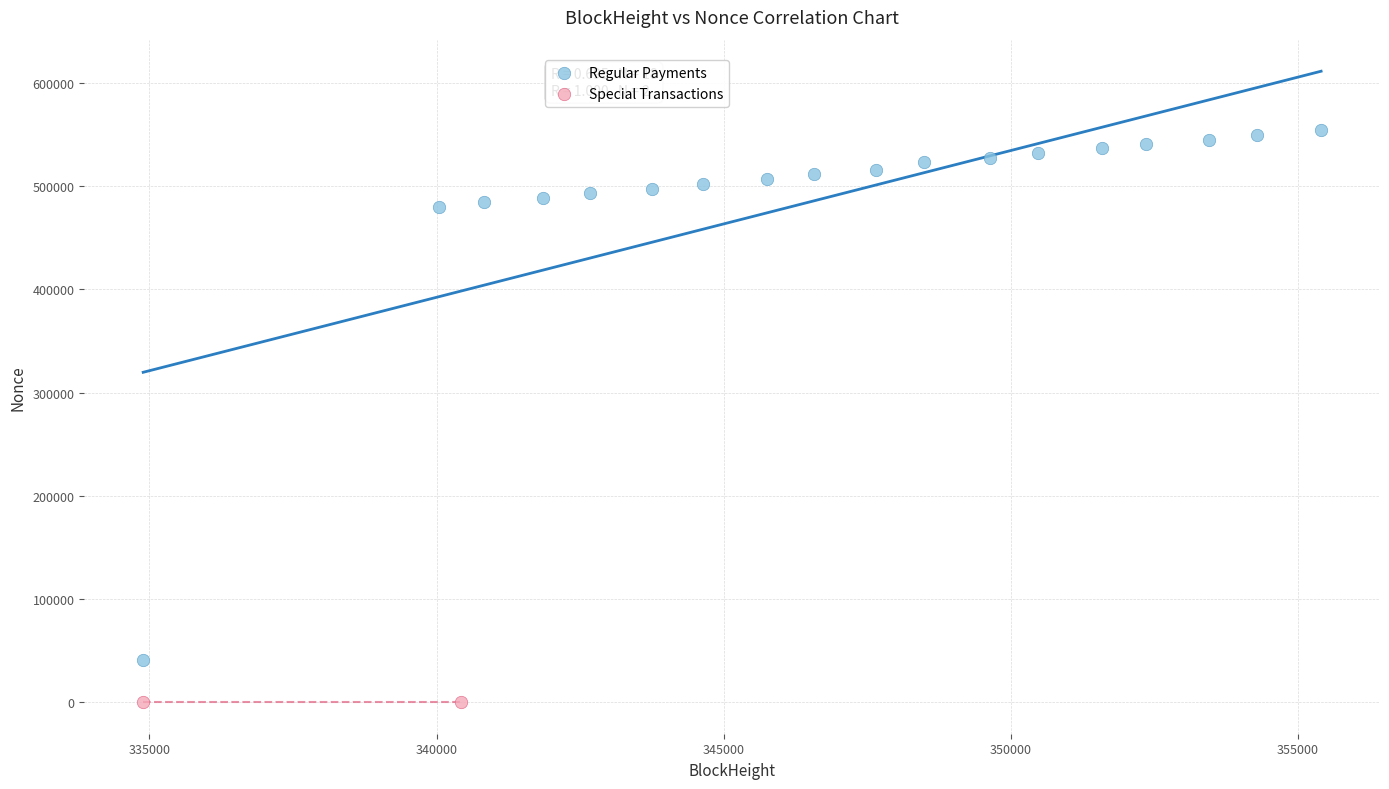

What are all the series names shown in the legend?

Regular Payments, Special Transactions